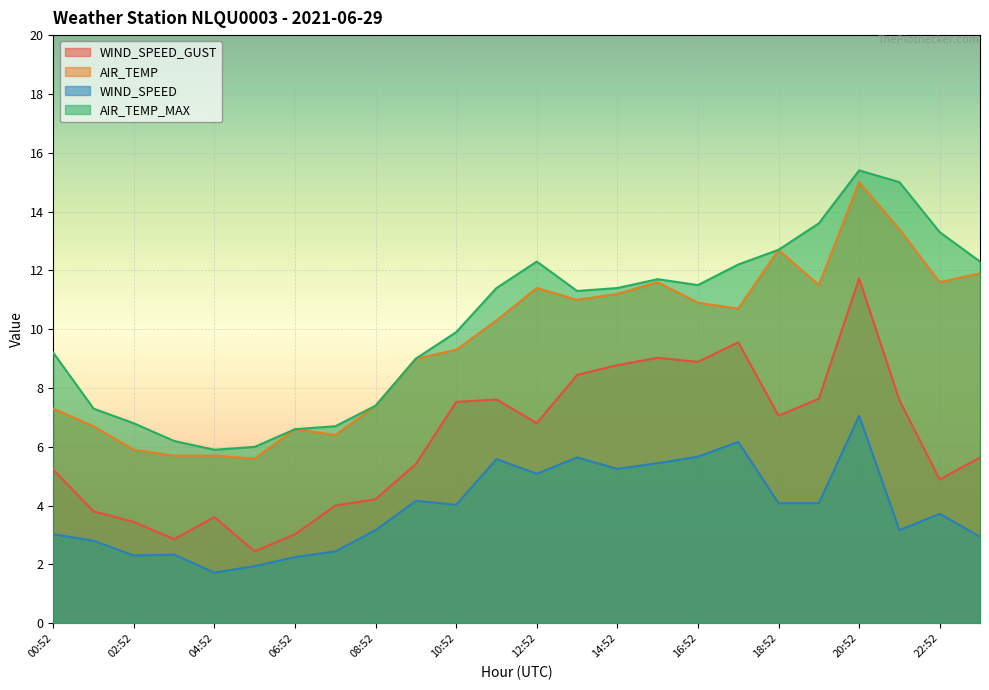

Which has a higher value, 10:52 or 05:52?

10:52